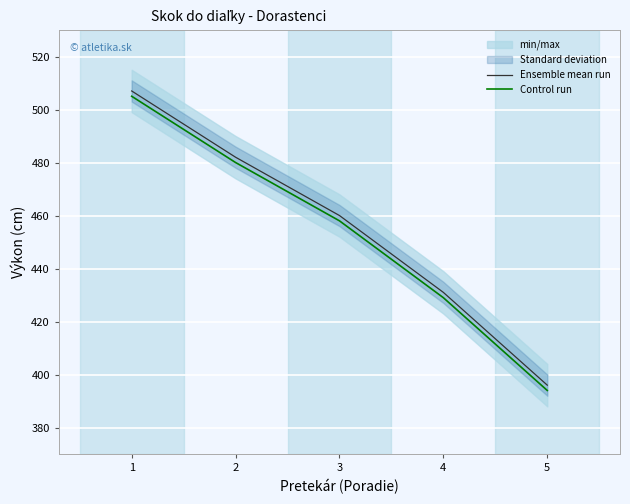

How many lines are shown in the chart?

2